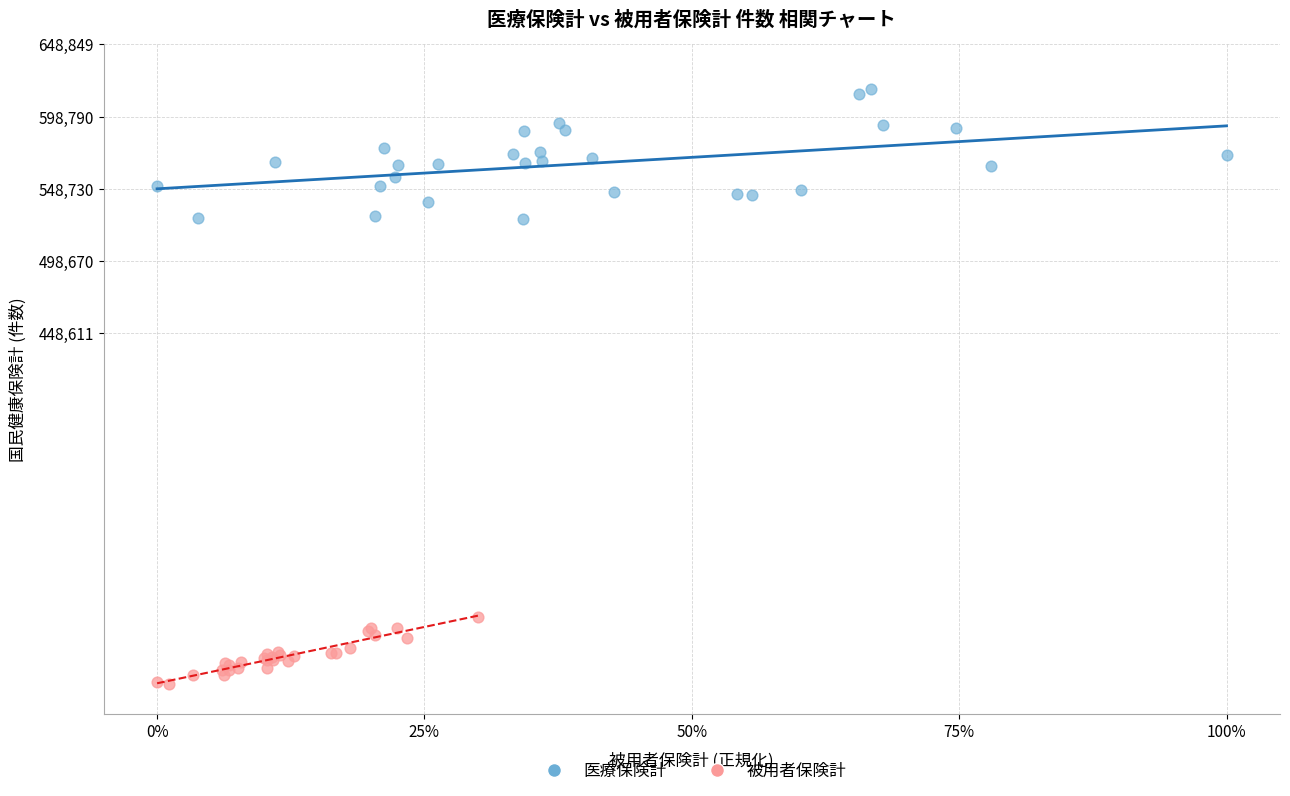

Which series has the widest spread of Y values?

医療保険計